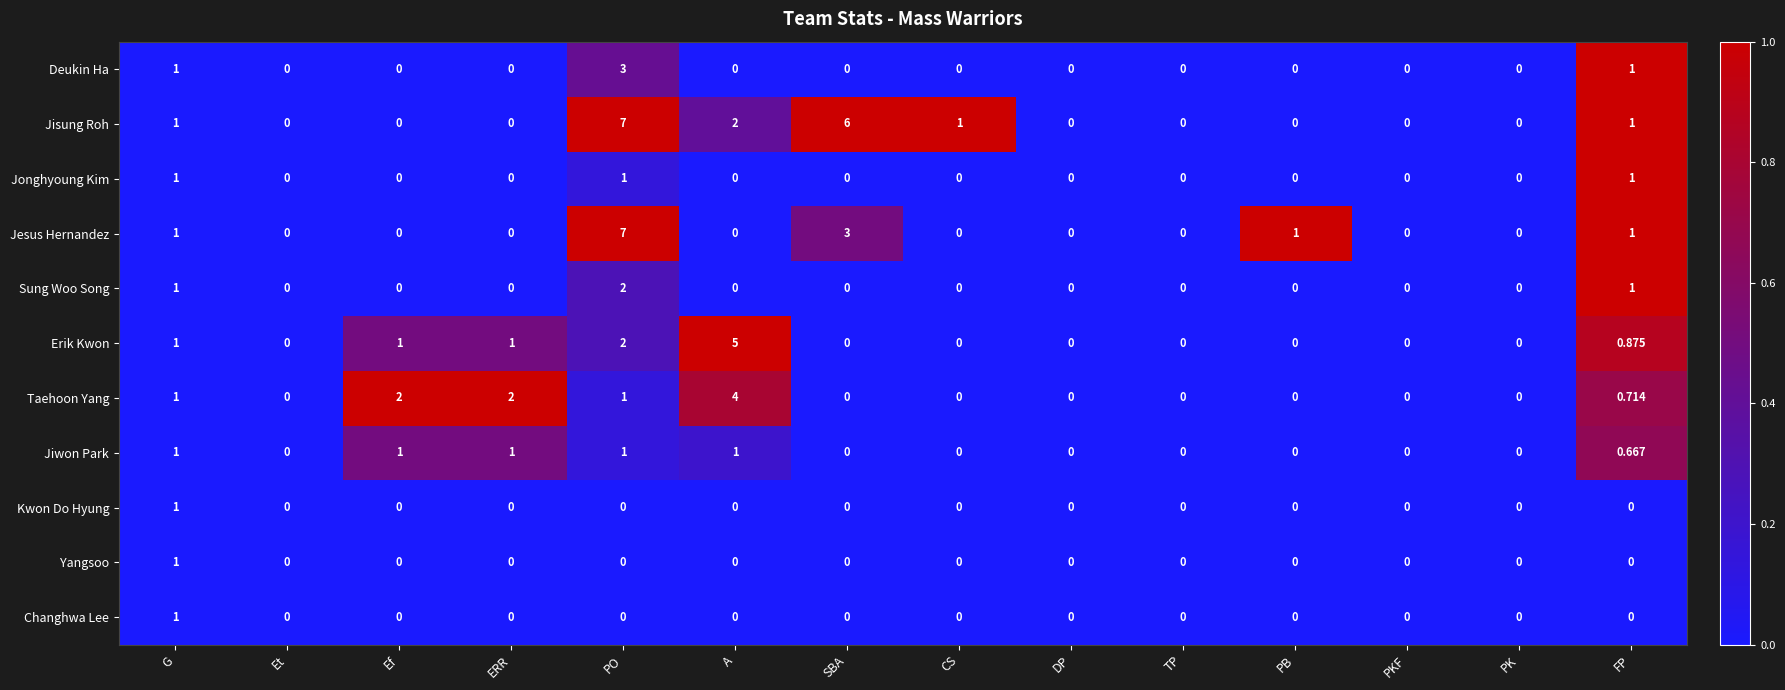

Which series changed the most between Ef and PB?

Taehoon Yang